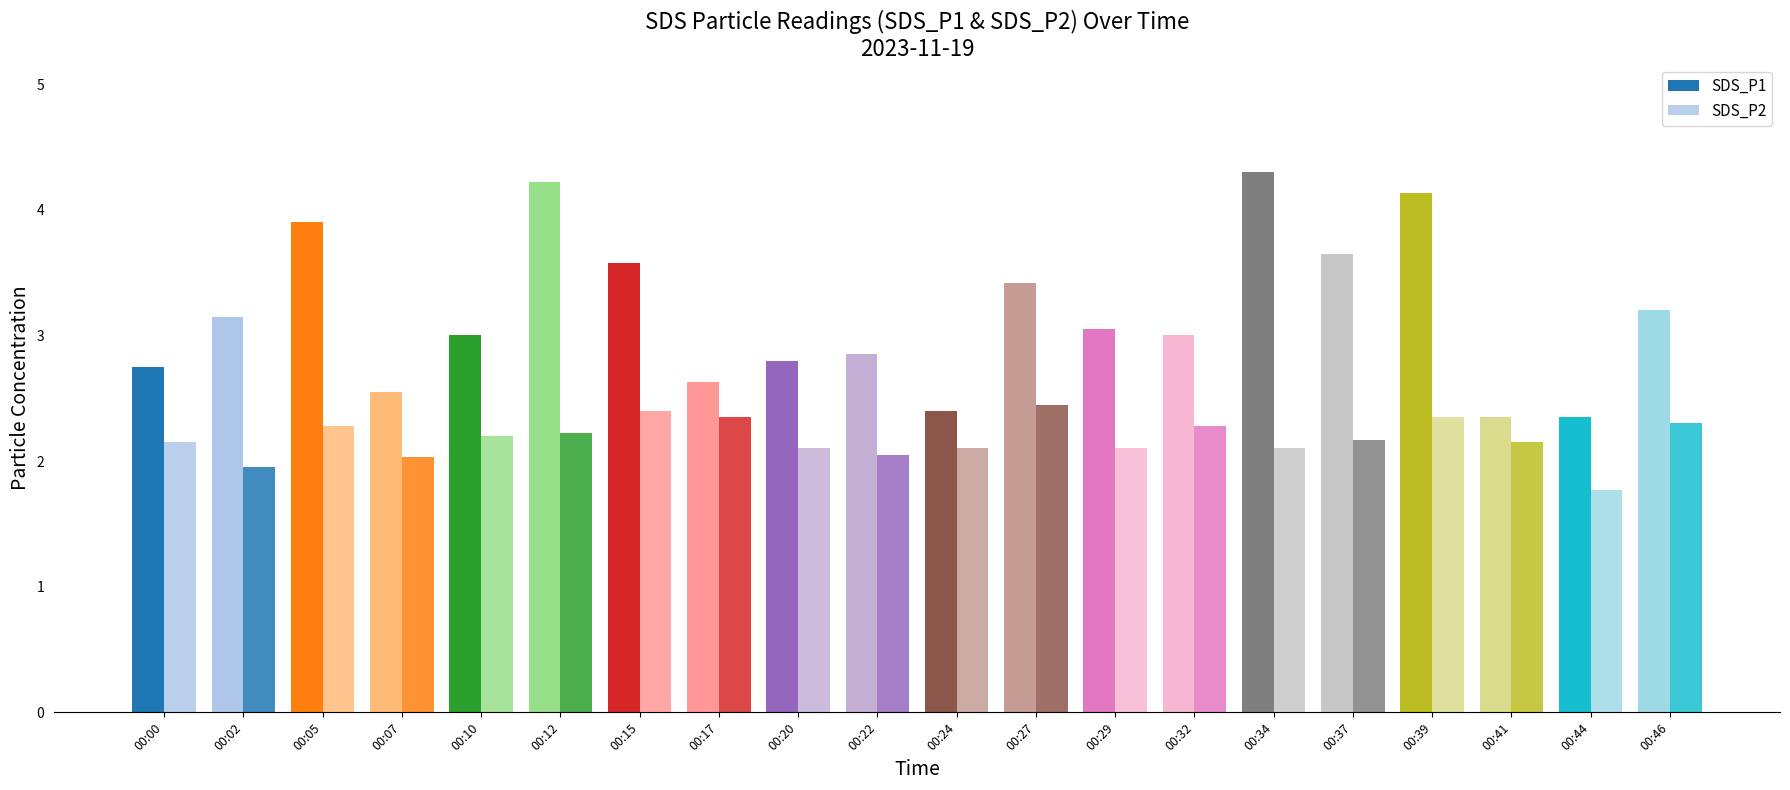

How many data points does each series have?

20